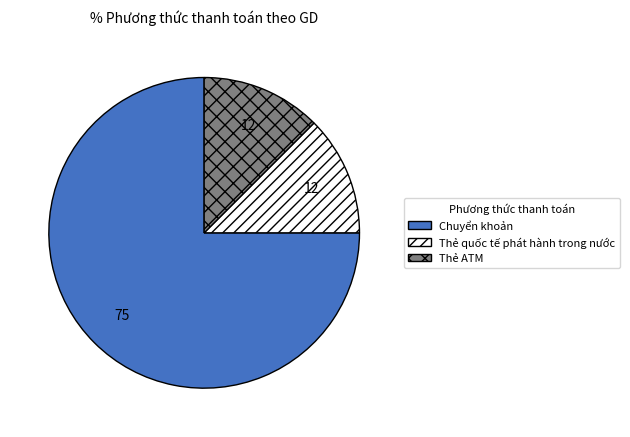

Do Chuyển khoản and Thẻ quốc tế phát hành trong nước together represent more than half of the pie?

Yes